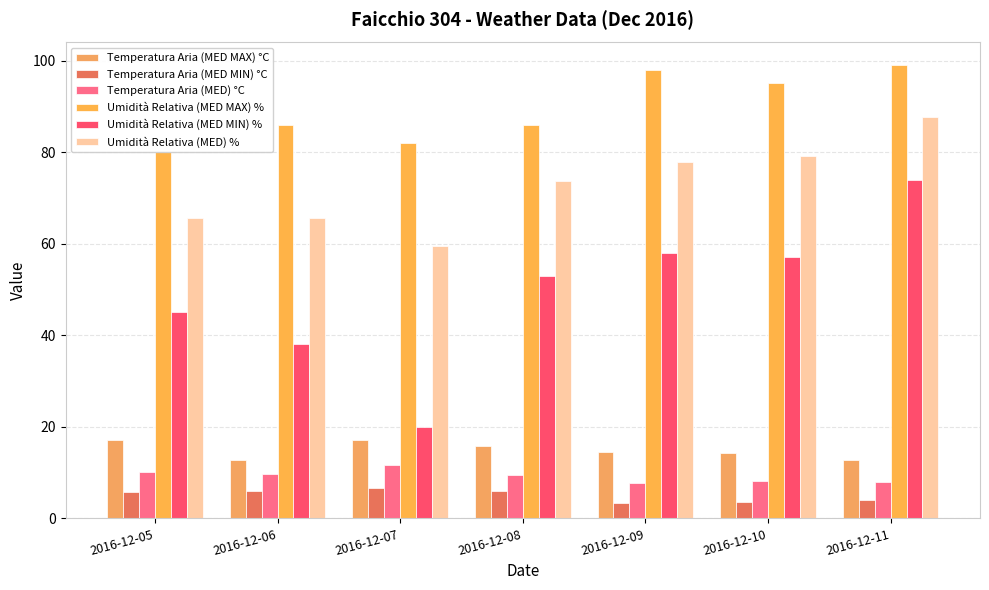

At which category does the chart reach its peak across all series?

2016-12-11